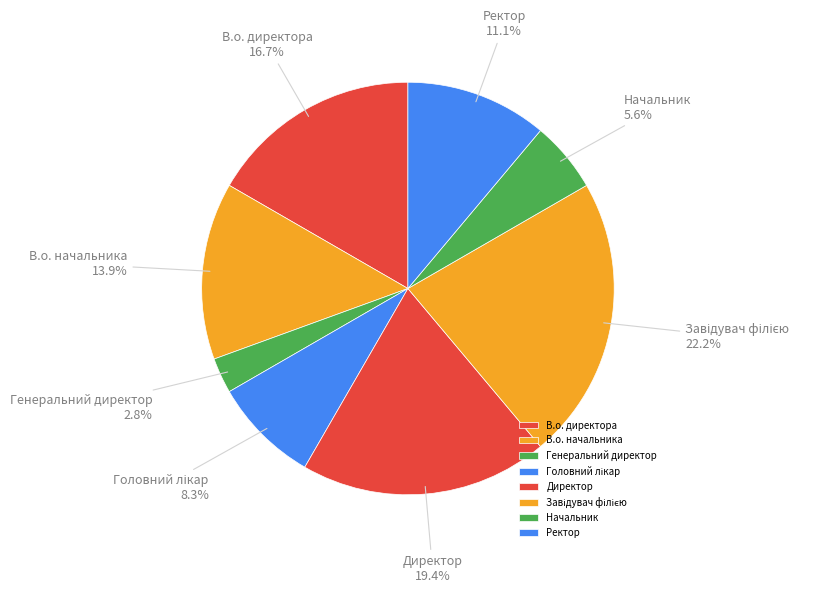

True or false: Начальник accounts for 6% of the total.

True